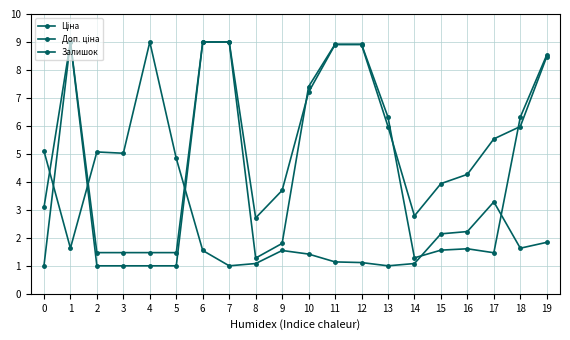

At which label does Доп. ціна first exceed 5?

1